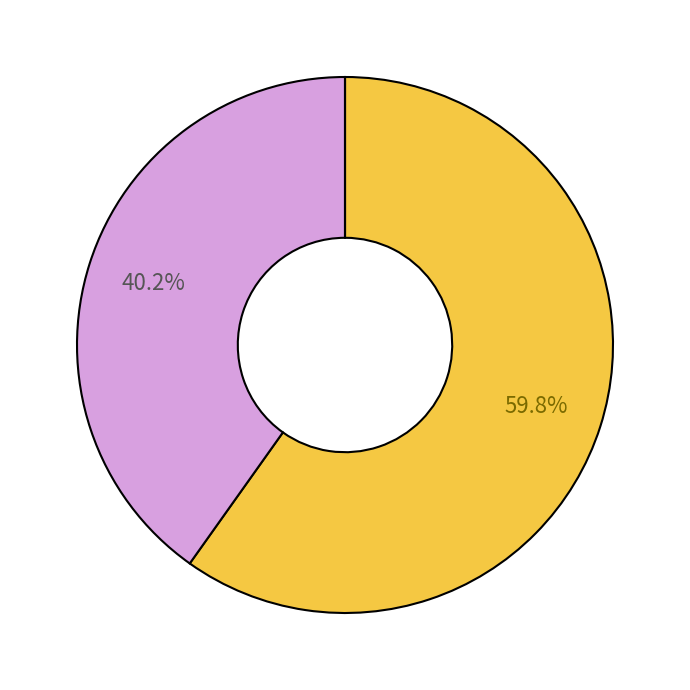

Does any single category account for the majority?

Yes